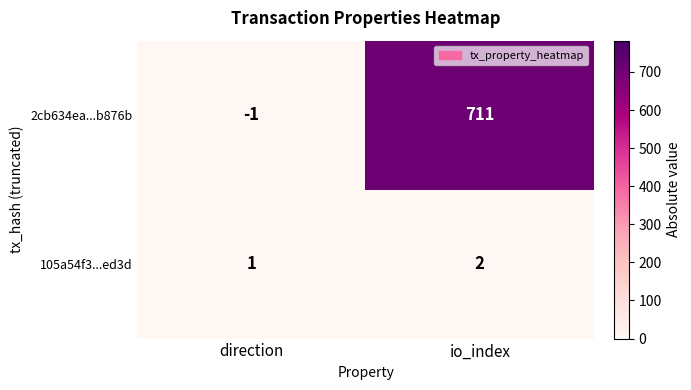

What is the sum of all 105a54f3...ed3d values?

3